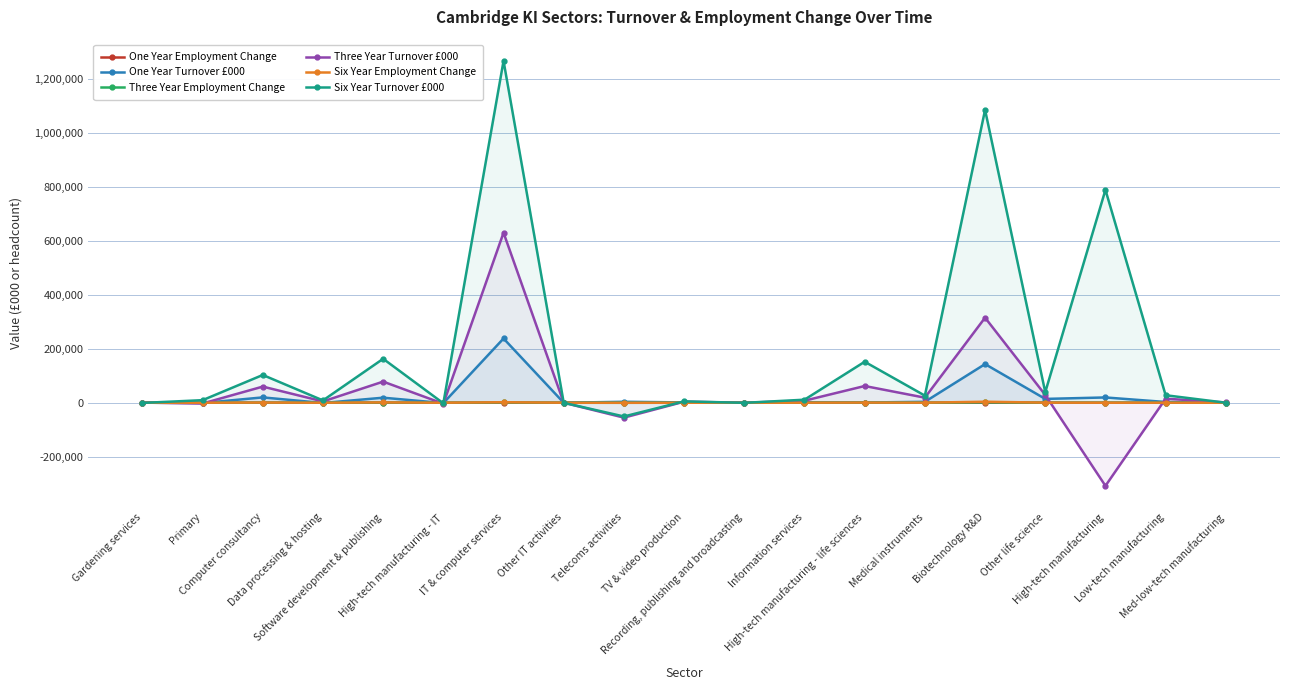

How many lines are shown in the chart?

6